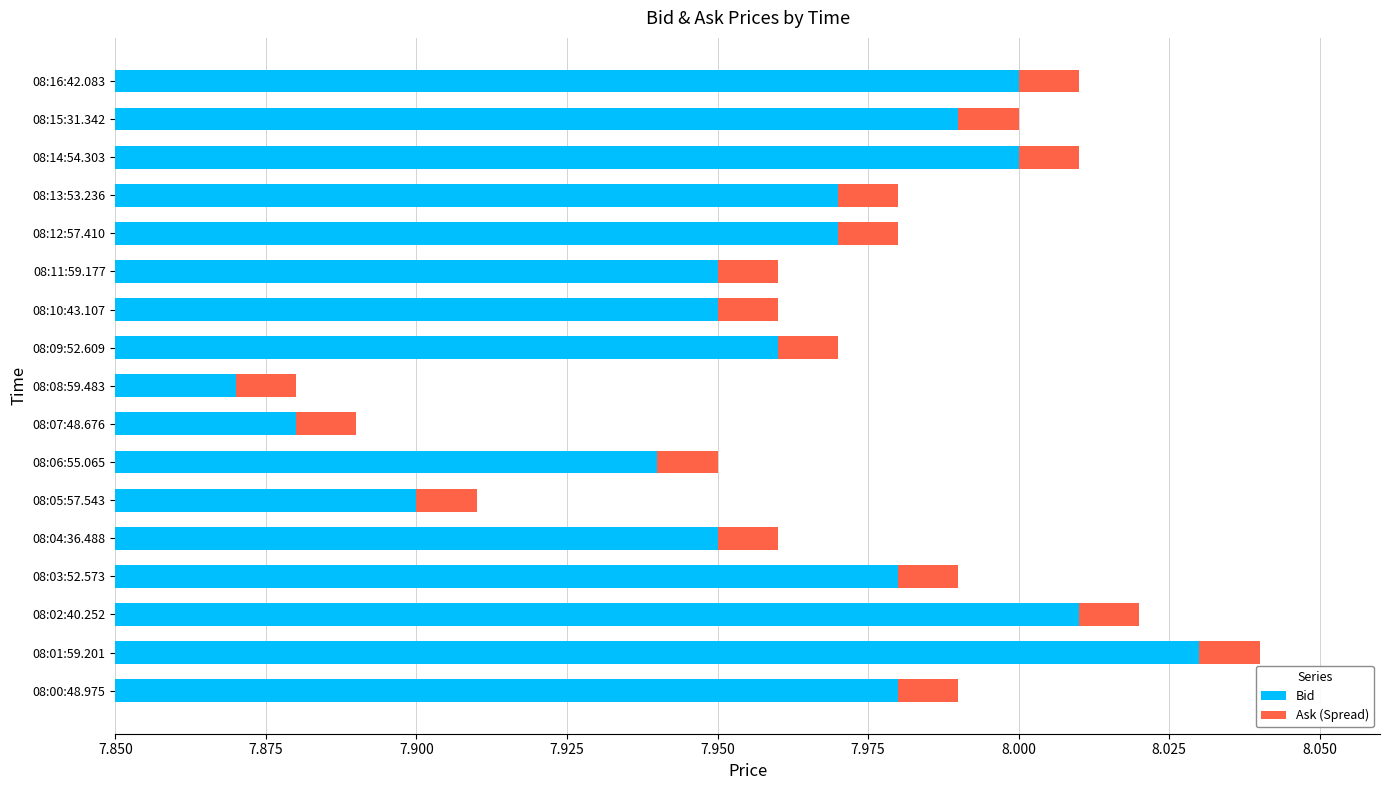

How many groups of bars are there?

17